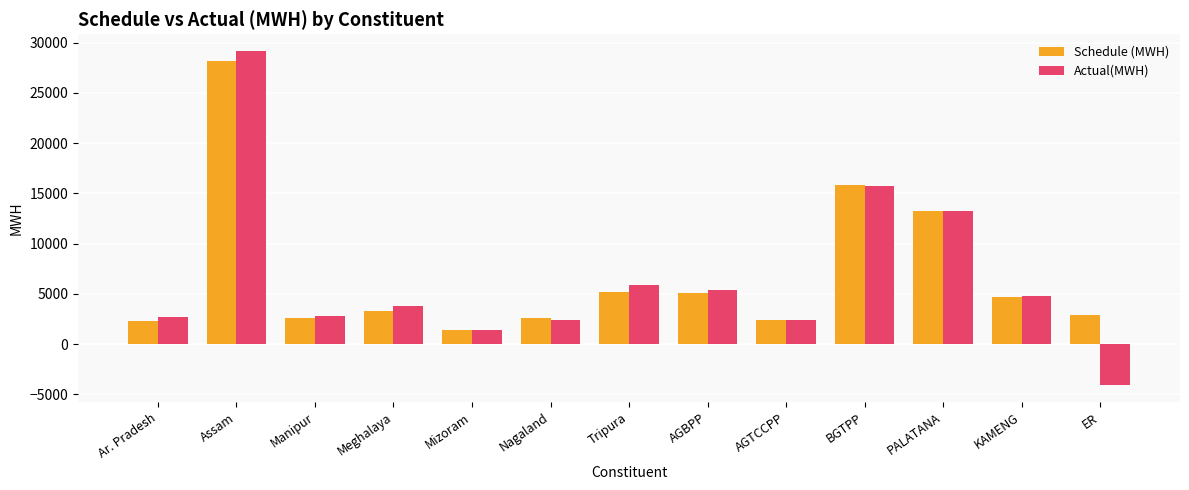

Is the value of Actual(MWH) at BGTPP greater than the value of Schedule (MWH) at Ar. Pradesh?

Yes